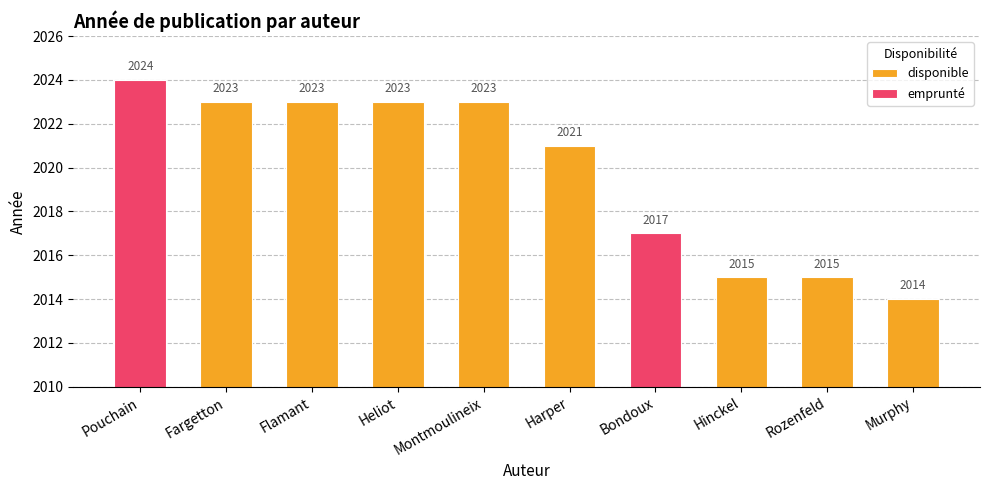

What is the sum of all disponible values?

16157